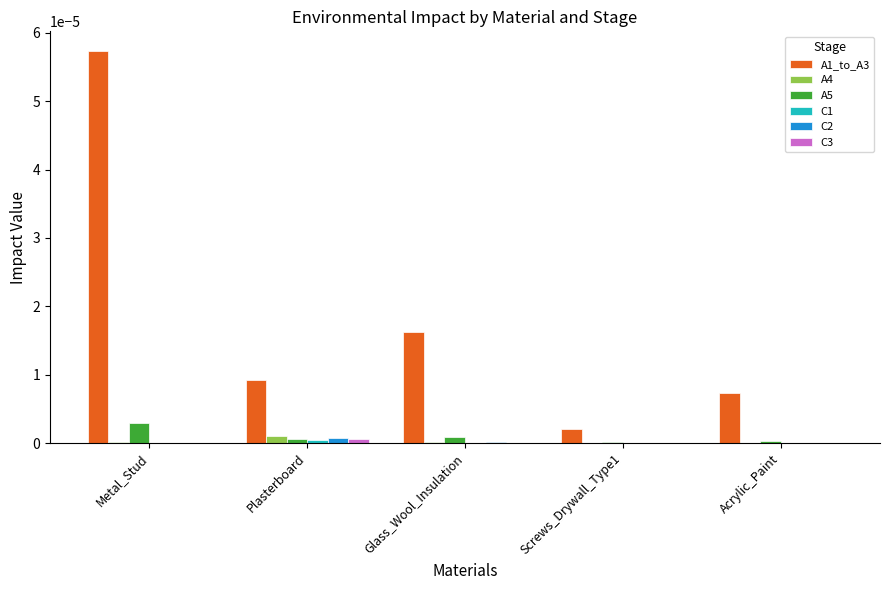

Which category has the highest value across all series?

Metal_Stud